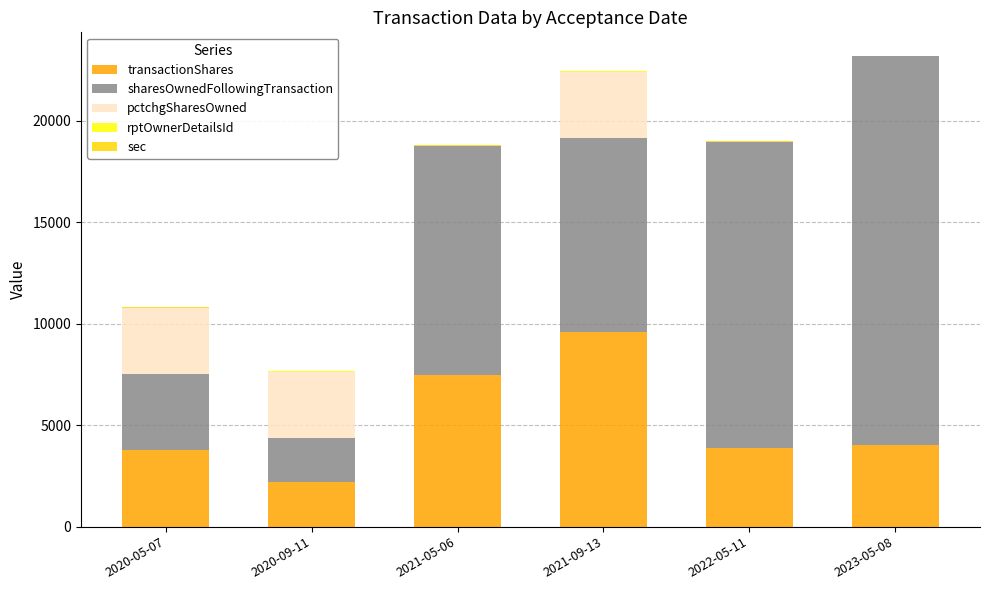

Between 2021-09-13 and 2020-09-11, which is larger?

2021-09-13